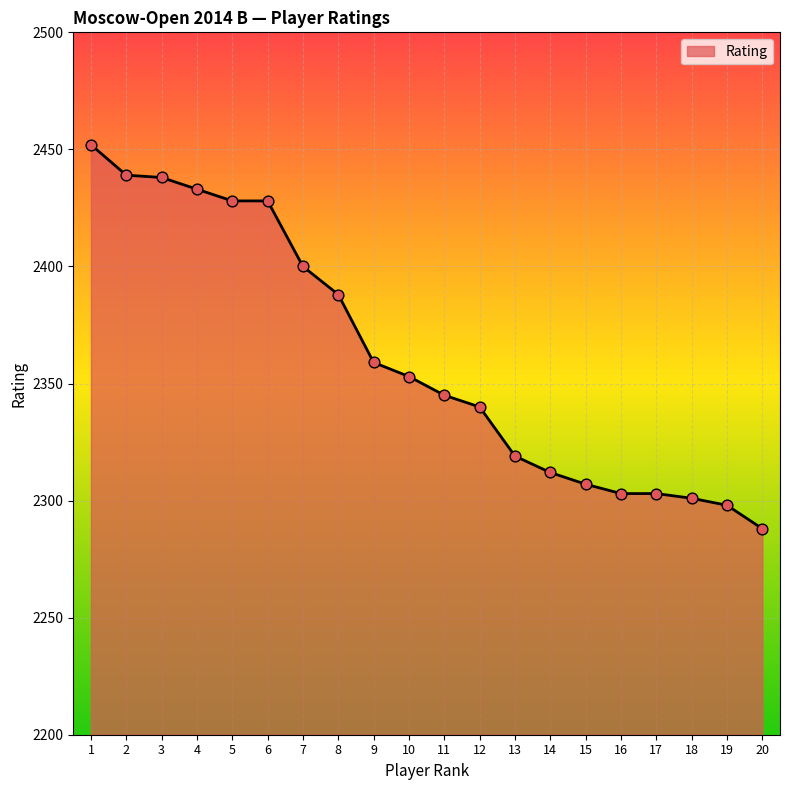

Which has a higher value, 7 or 8?

7